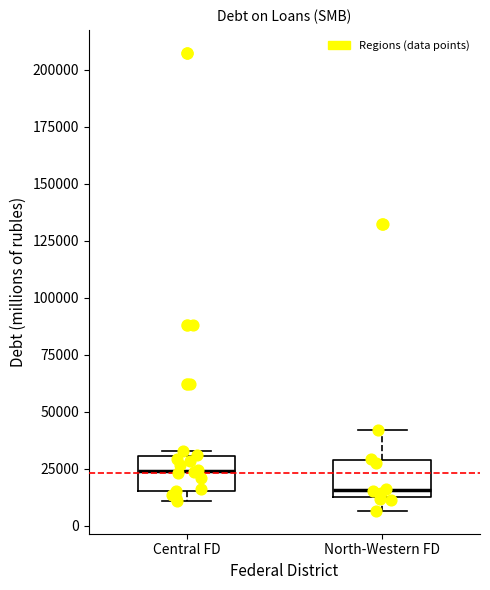

Reading left to right, transcribe this box plot: for each box, give where its median line is, the range the box spans, and where its two whiskers end, as read against the y-axis. The values are not printed on the chart, so give them approximately, as read against the axis.

Central FD: median 25000, box 15000 to 30000, whiskers 10000 to 35000
North-Western FD: median 15000, box 10000 to 30000, whiskers 5000 to 40000